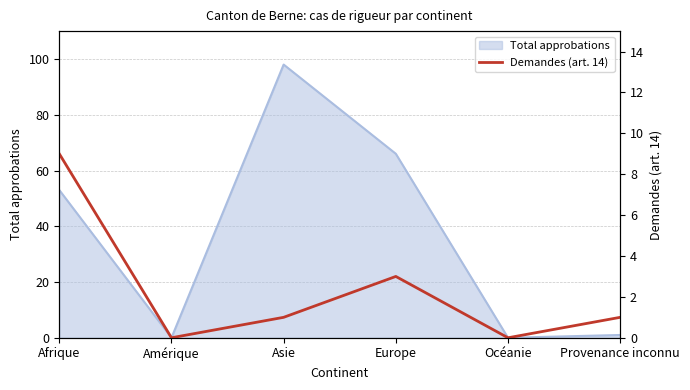

True or false: the data has more than 1 interior local peaks.

False